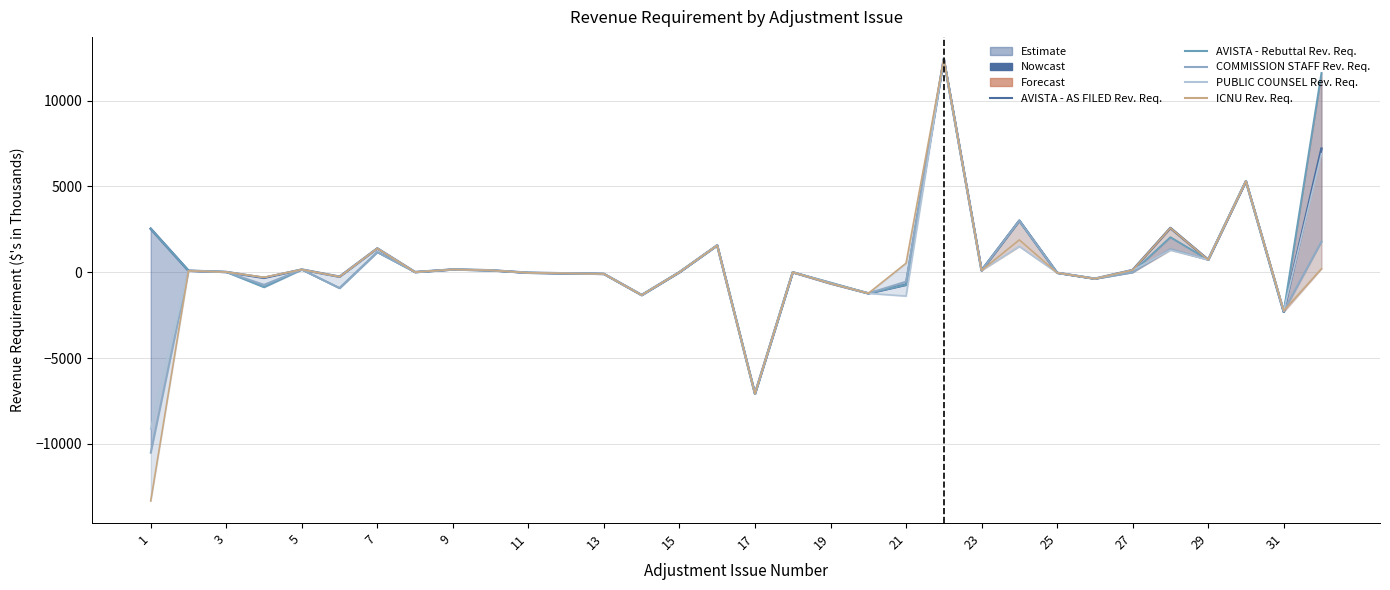

Which series ends up on top after the final intersection of AVISTA - AS FILED Rev. Req. and ICNU Rev. Req.?

AVISTA - AS FILED Rev. Req.